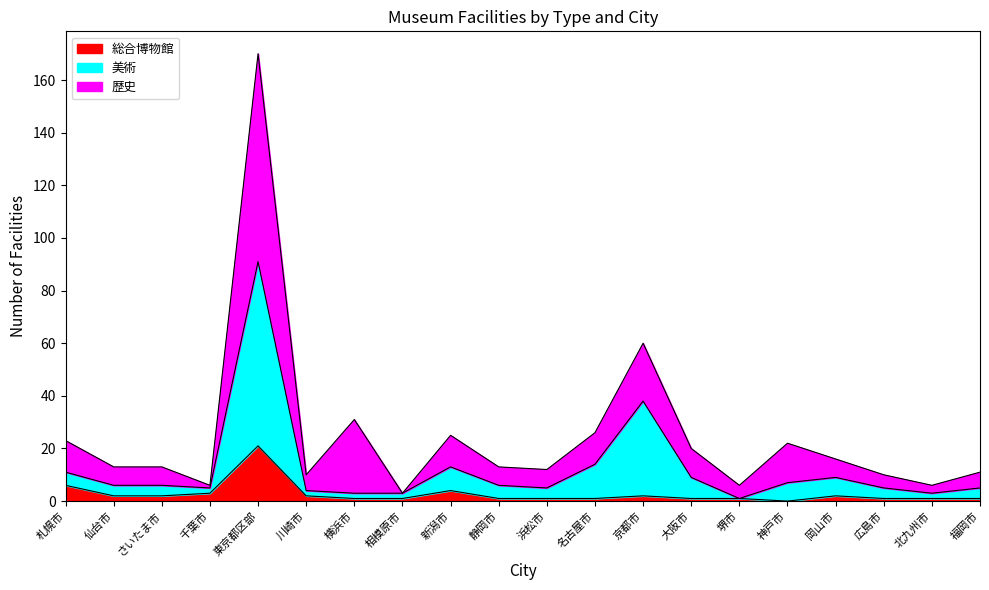

Is it true that 総合博物館 equals 1 at 静岡市?

False